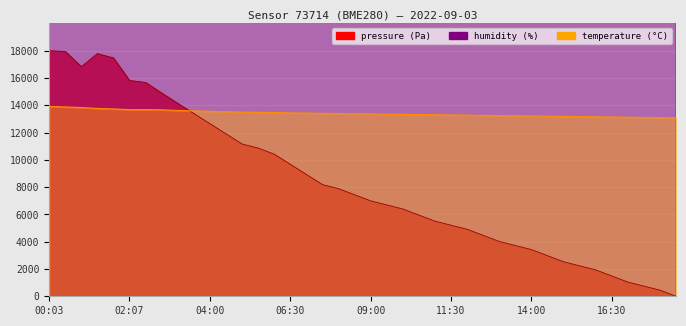

At which label does humidity reach its minimum?

18:30